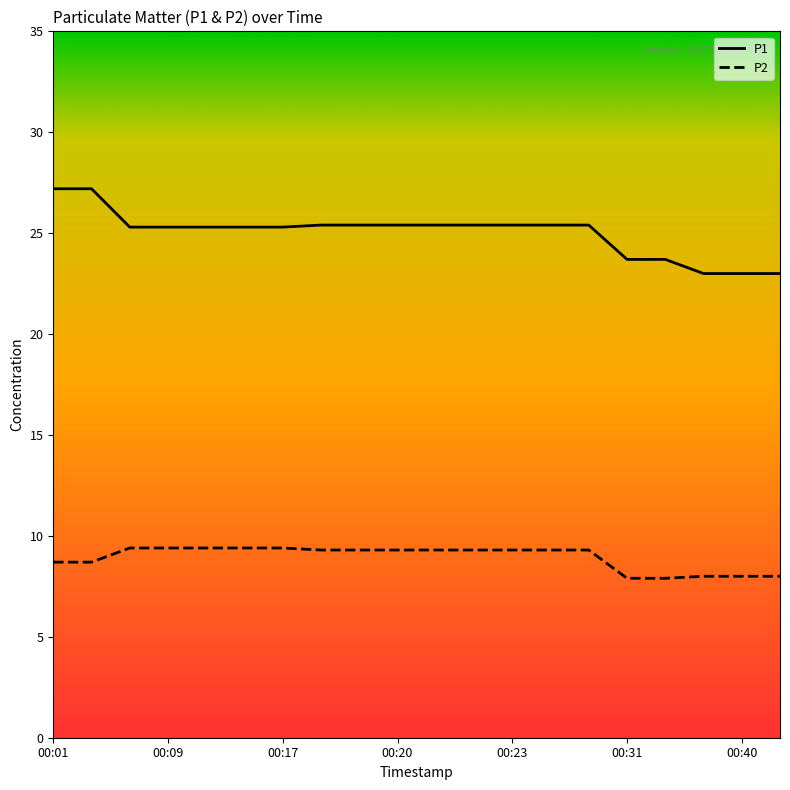

What is the average value of the P1 series?

25.0